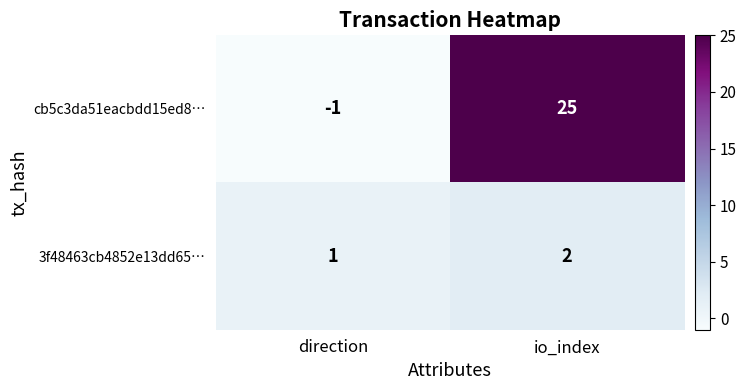

Where is 3f48463cb4852e13dd65… nearest to the value 1?

direction